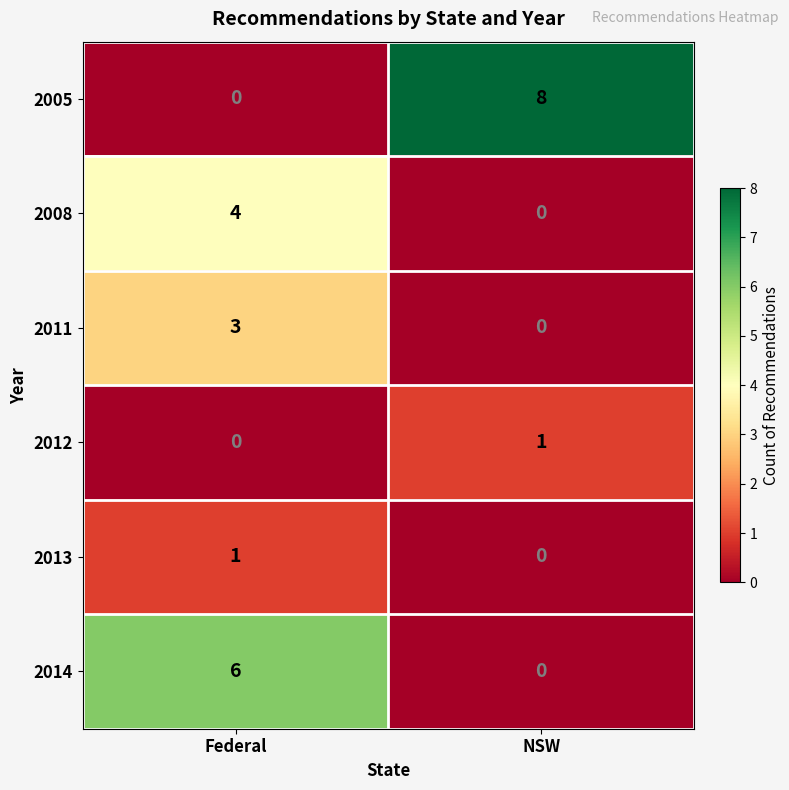

Which series changed the most between Federal and NSW?

2005